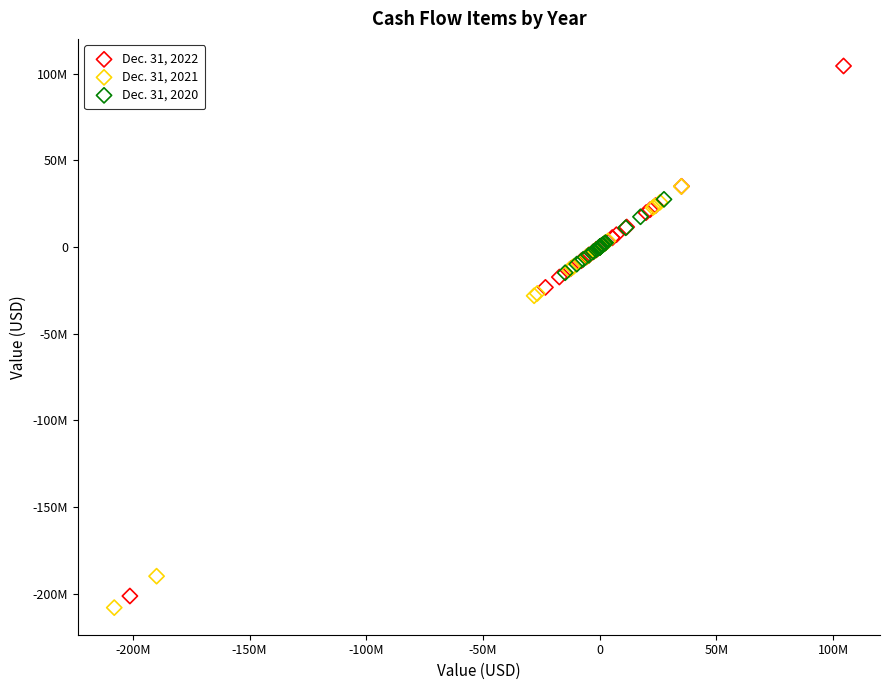

Which series has the widest spread of Y values?

Dec. 31, 2022